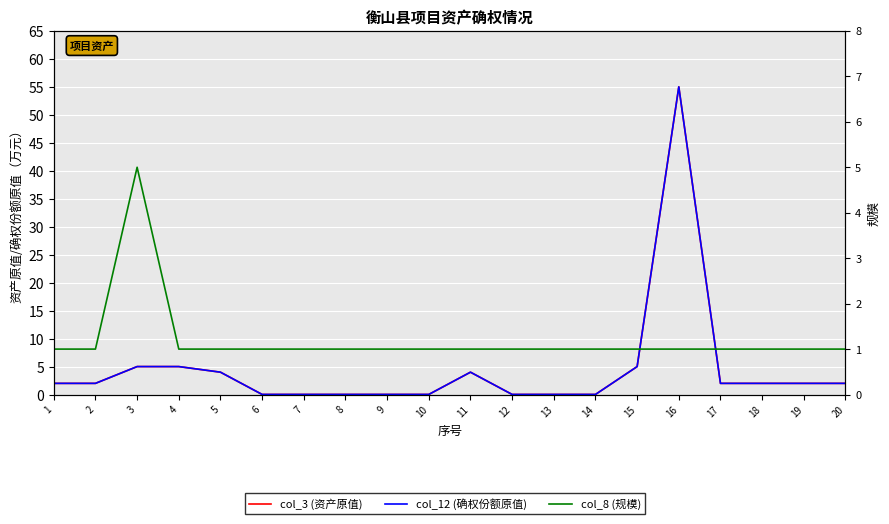

At which category does the chart reach its minimum across all series?

6